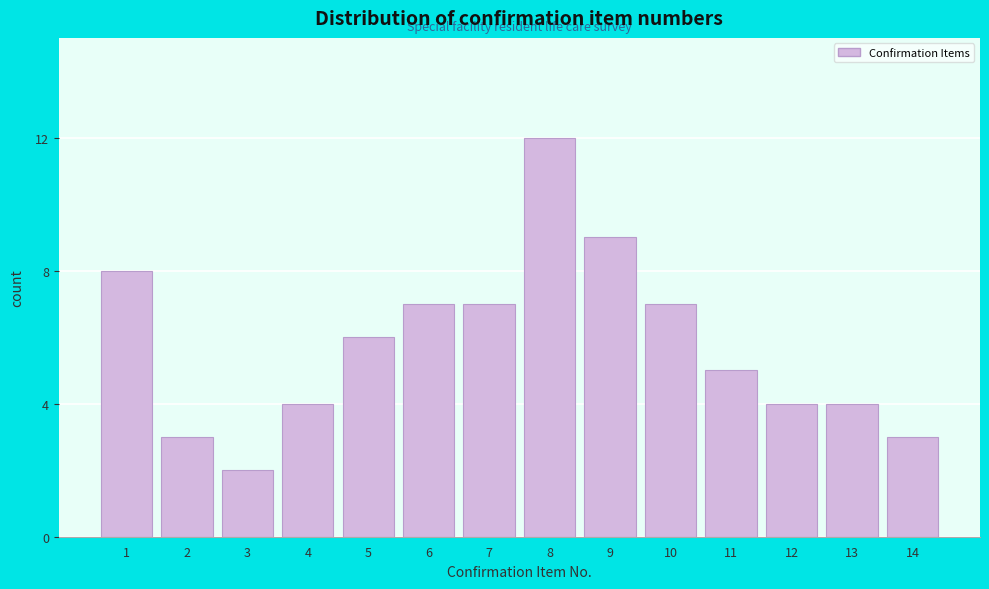

Reading left to right, list all the values displayed in this chart.

8	3	2	4	6	7	7	12	9	7	5	4	4	3